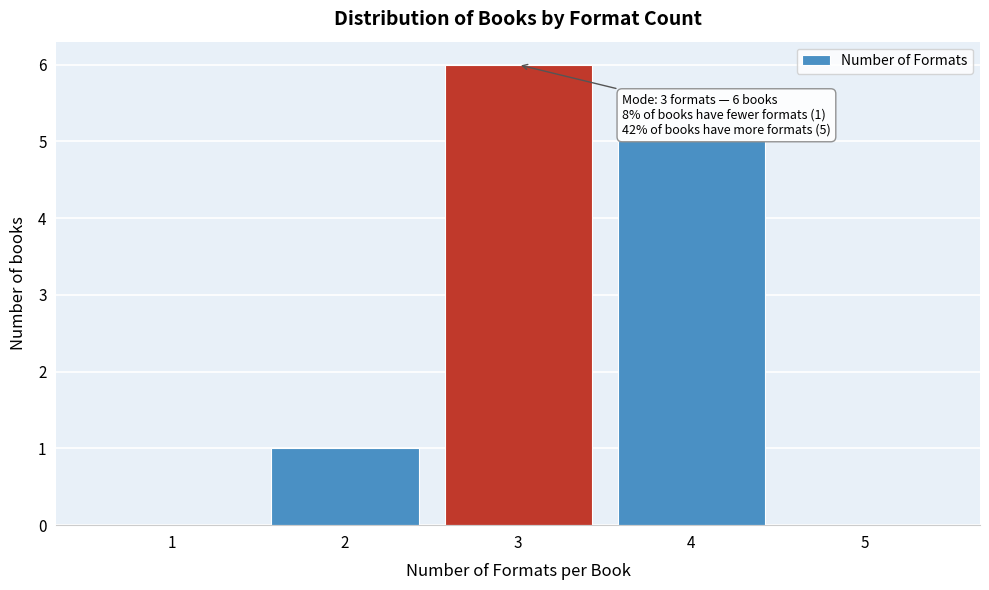

Reading left to right, list all the values displayed in this chart.

1=0	2=1	3=6	4=5	5=0